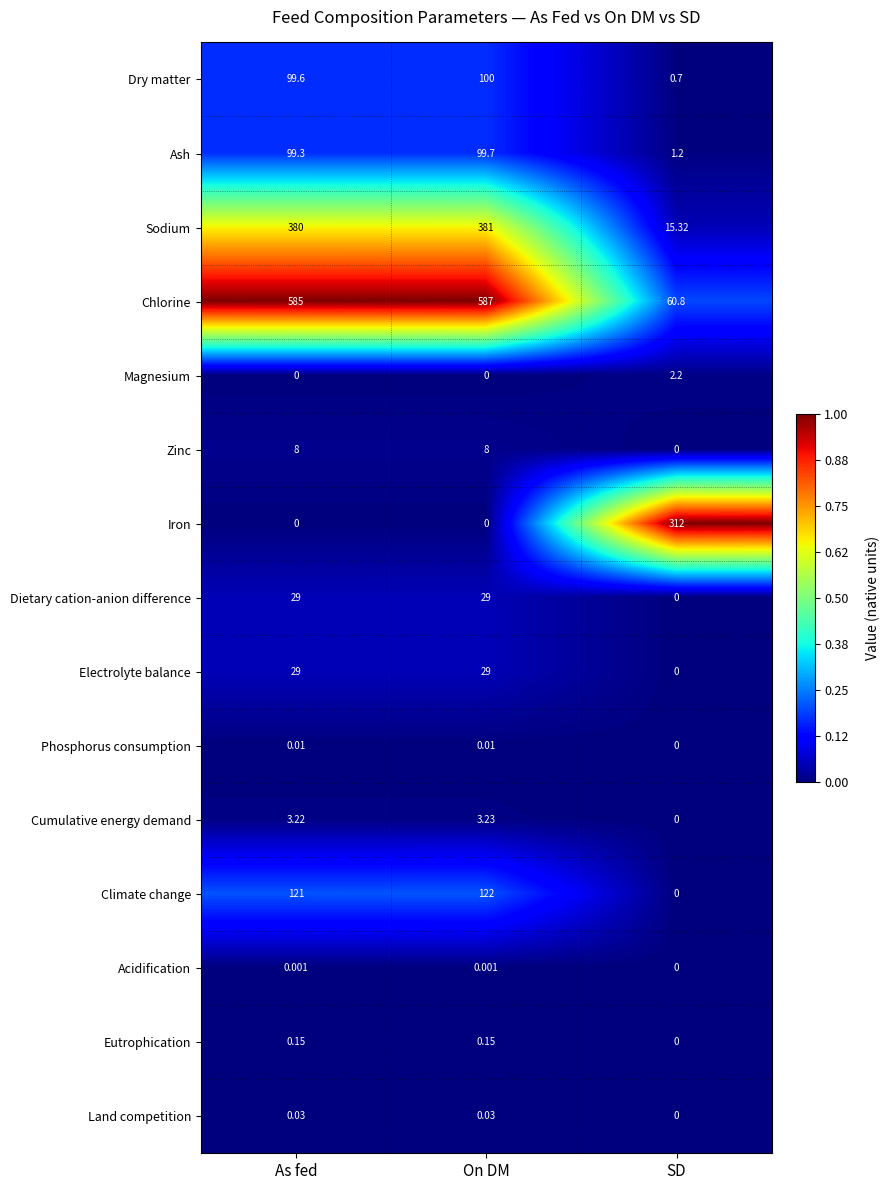

At how many categories does at least one series exceed 0?

3